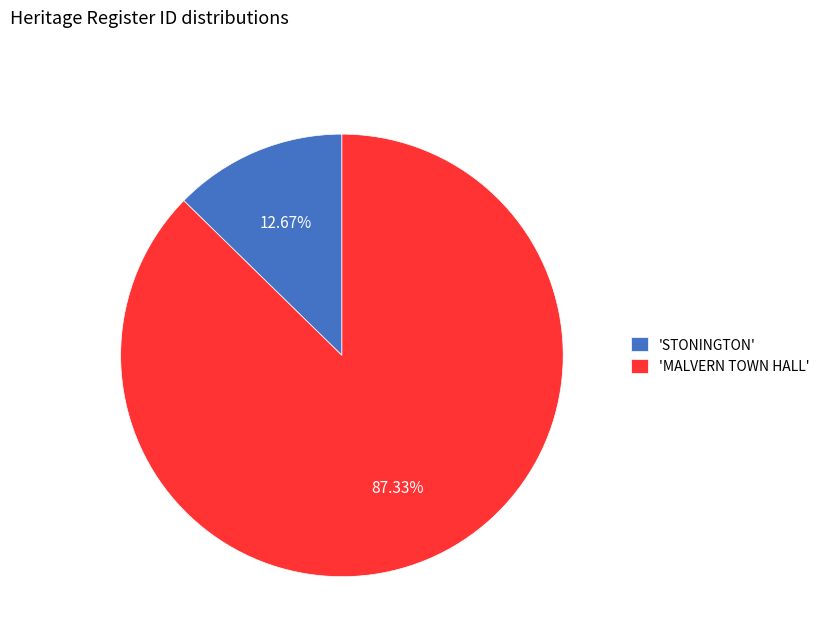

Which category has the biggest portion of the pie?

'MALVERN TOWN HALL'